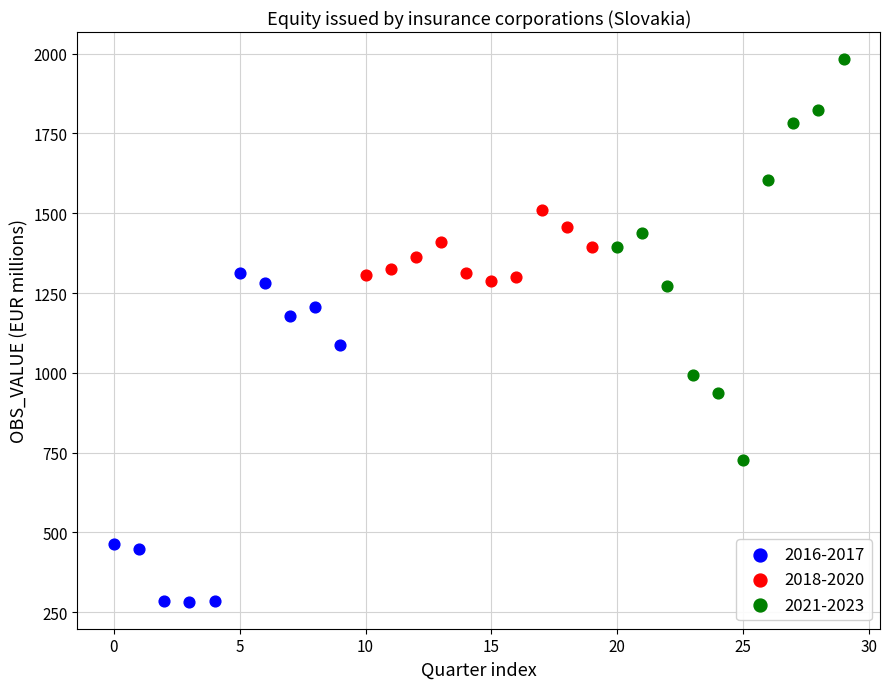

Which series reaches the maximum Y coordinate?

2021-2023